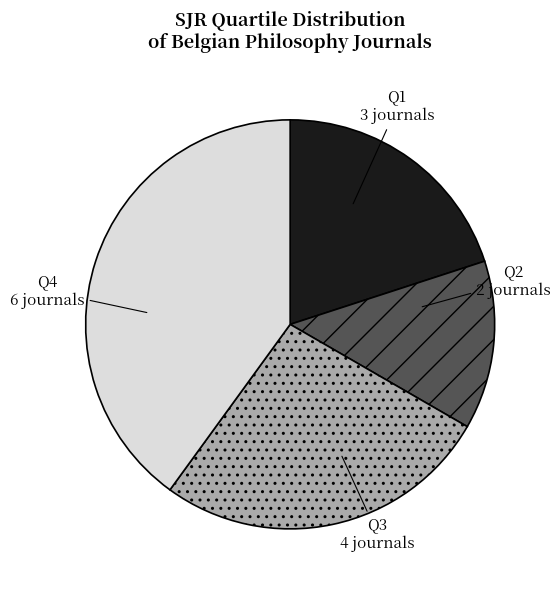

Is it true that Q3 is 15% of the pie?

False